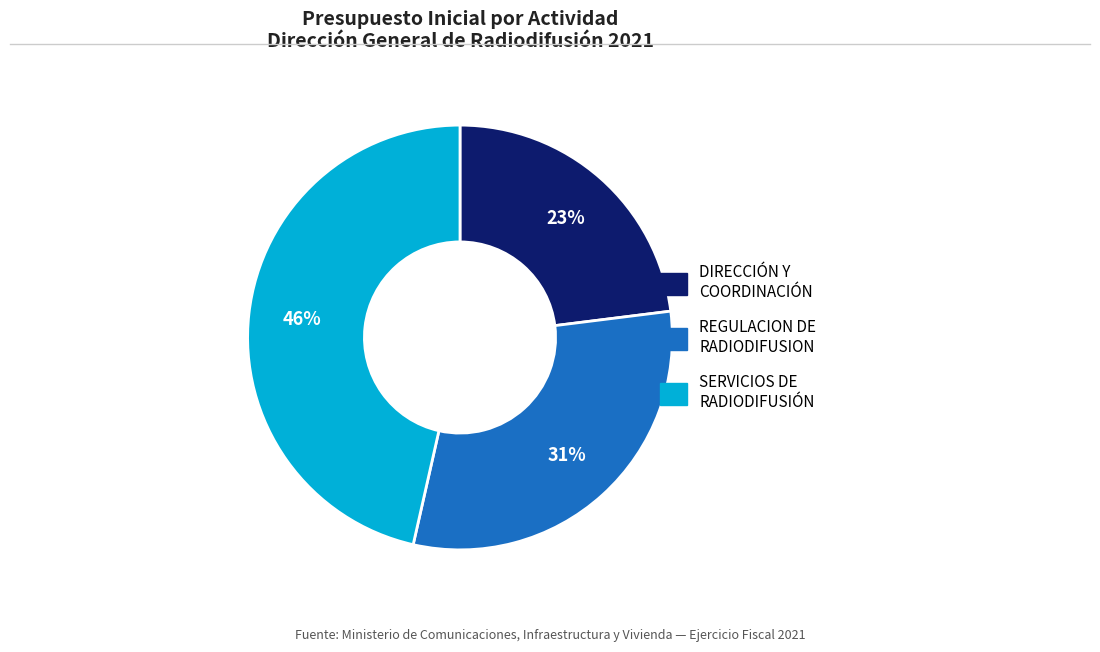

How many slices are in this pie chart?

3